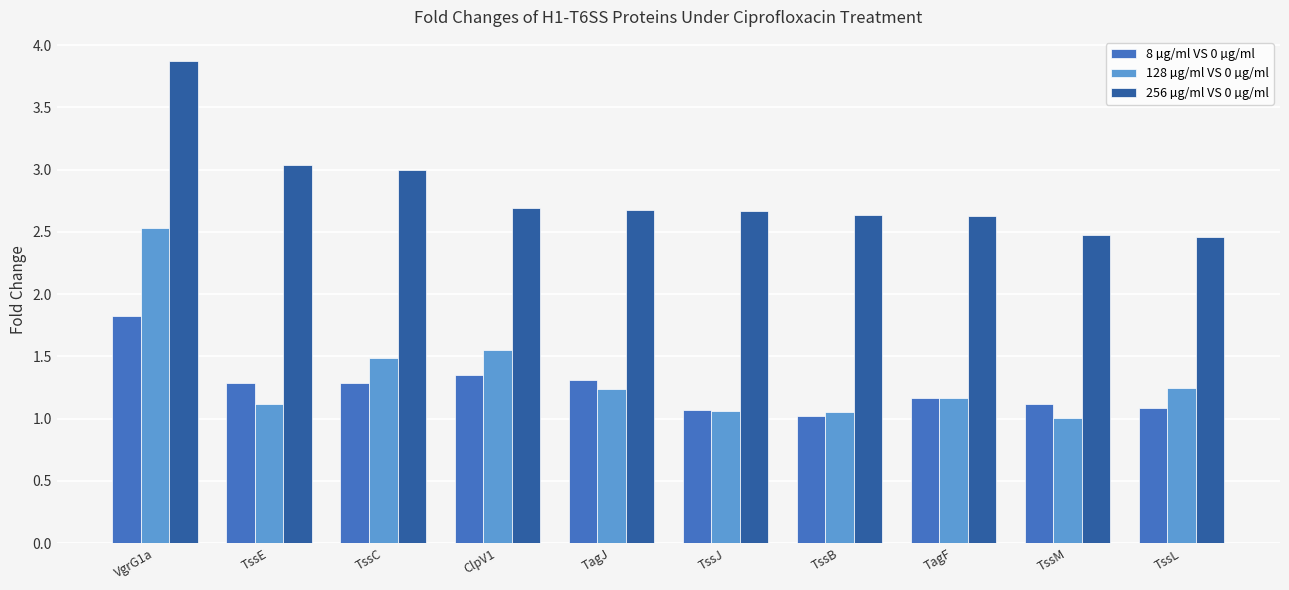

Is it true that 256 µg/ml VS 0 µg/ml equals 1.7 at VgrG1a?

False